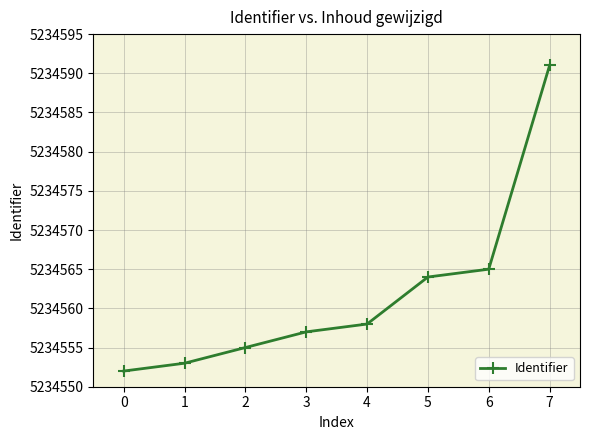

What is the change in value from 1 to 4?

+5